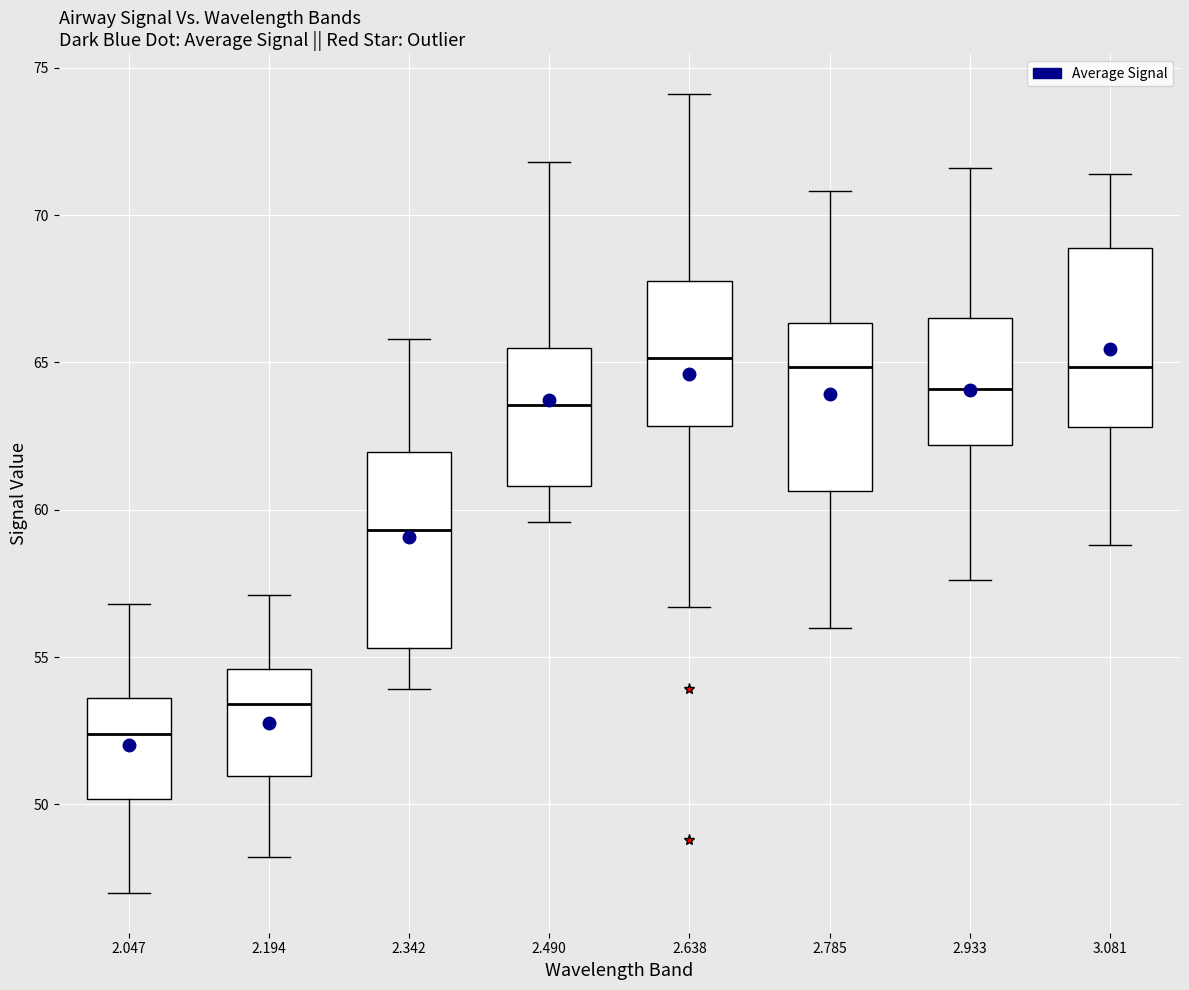

Reading left to right, read every box against the y-axis: the position of its median line, the range the box covers, and the ends of its whiskers. The values are not printed on the chart, so give them approximately, as read against the axis.

2.047: median 52.5, box 50.0 to 53.5, whiskers 47.0 to 57.0
2.194: median 53.5, box 51.0 to 54.5, whiskers 48.0 to 57.0
2.342: median 59.5, box 55.5 to 62.0, whiskers 54.0 to 66.0
2.490: median 63.5, box 61.0 to 65.5, whiskers 59.5 to 72.0
2.638: median 65.0, box 63.0 to 68.0, whiskers 56.5 to 74.0
2.785: median 65.0, box 60.5 to 66.5, whiskers 56.0 to 71.0
2.933: median 64.0, box 62.0 to 66.5, whiskers 57.5 to 71.5
3.081: median 65.0, box 63.0 to 69.0, whiskers 59.0 to 71.5